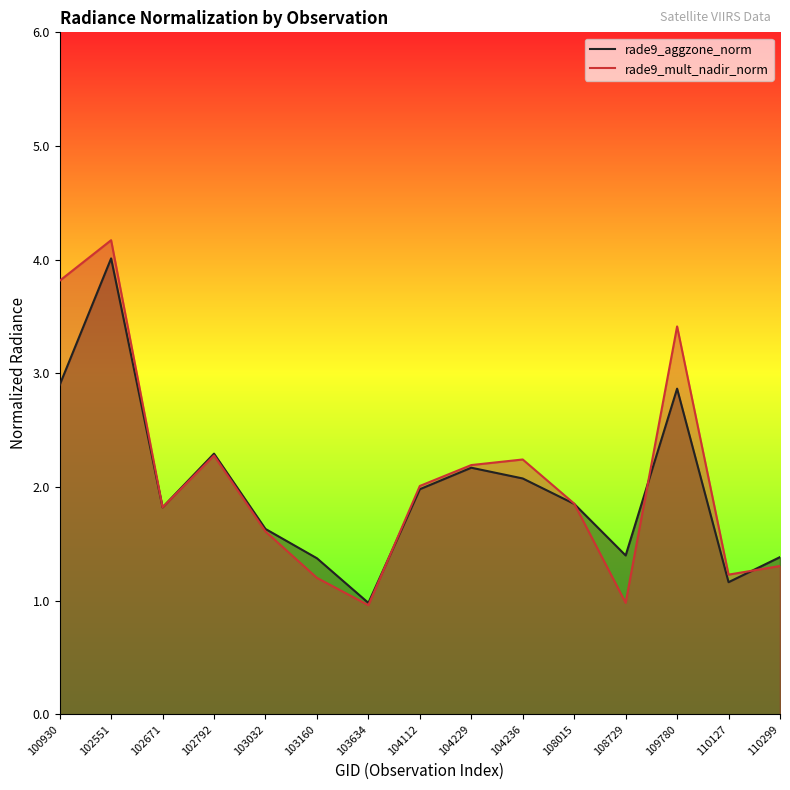

What is the total value across all series at 103032?

3.2